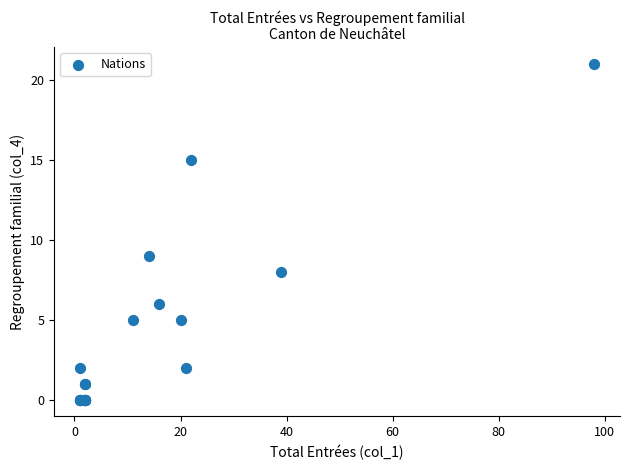

What Y value in the scatter plot is closest to 10?

9